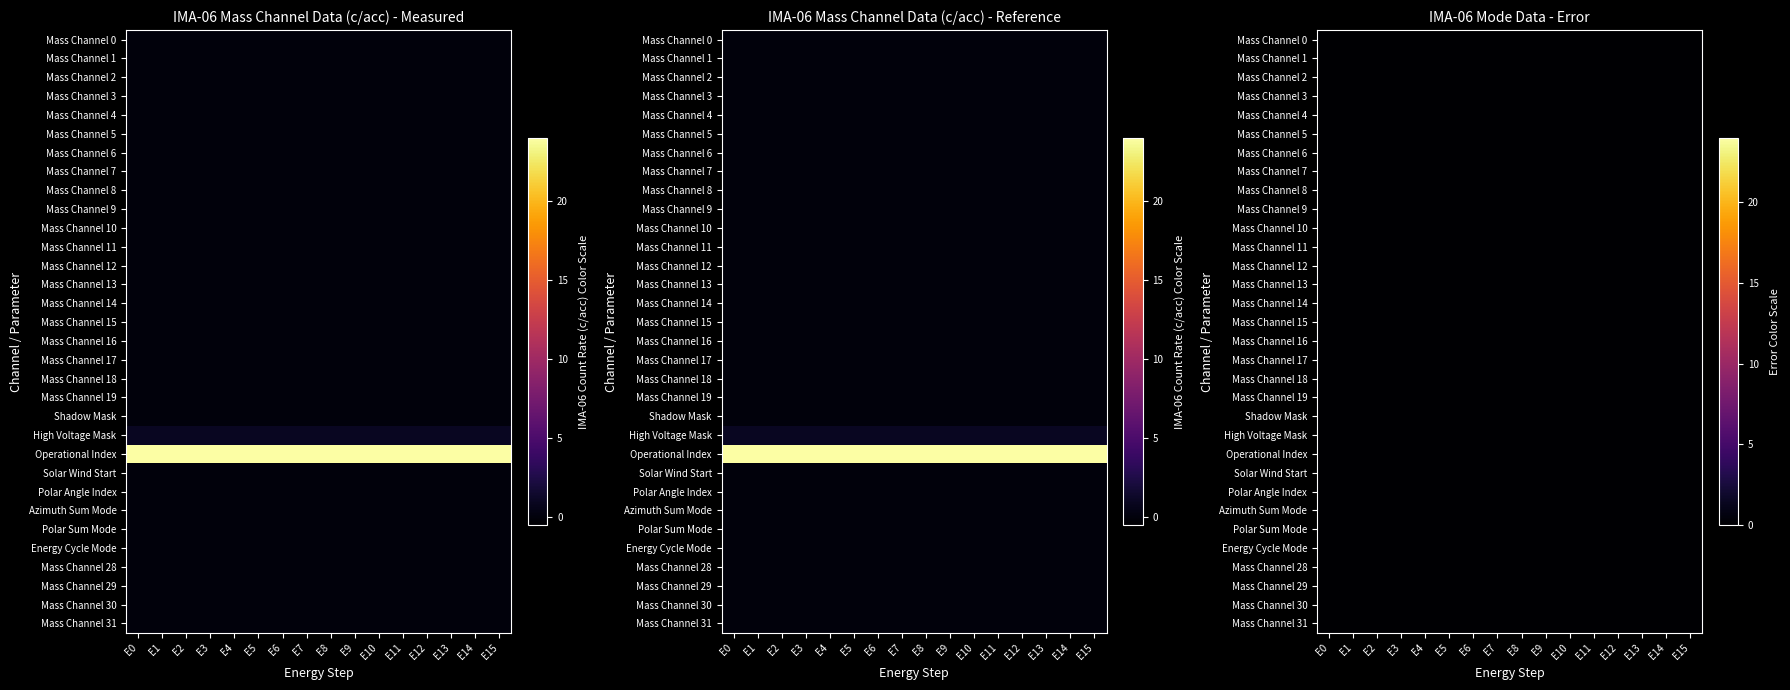

Between 1 and 14, which is larger?

1